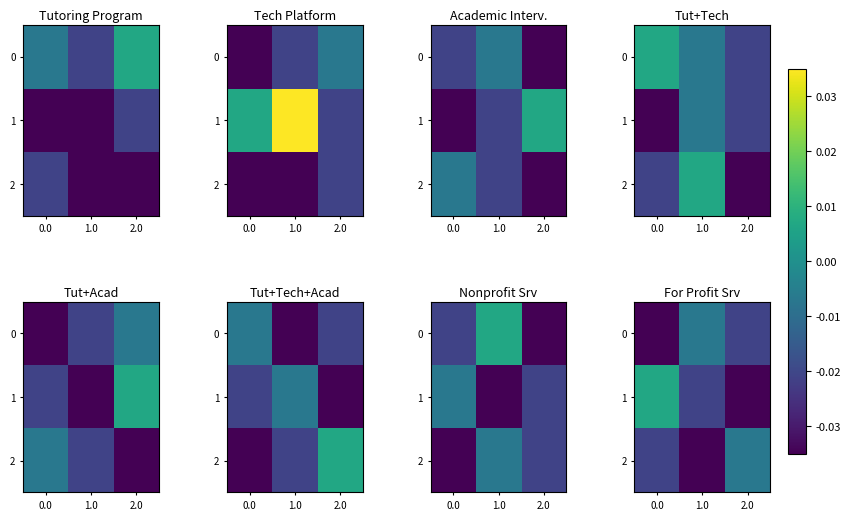

At 2.0, list the series in order from largest to smallest.

2, 0, 1